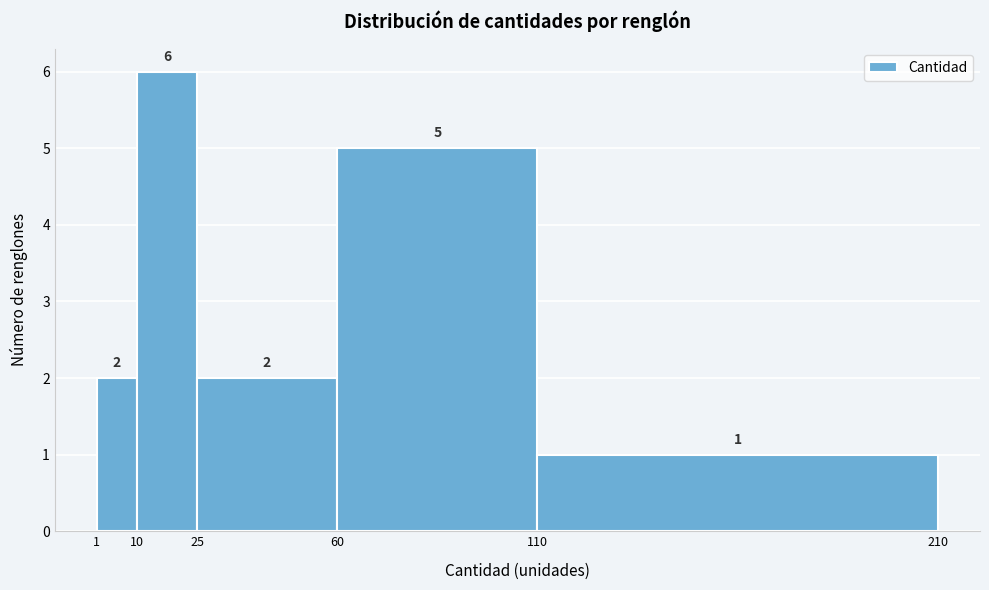

Reading left to right, transcribe this chart: for each bar, give the range it covers on the x-axis and its height.

1 to 10: 2
10 to 25: 6
25 to 60: 2
60 to 110: 5
110 to 210: 1